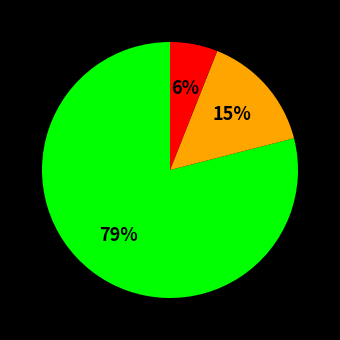

To the nearest percent, what is the difference between the largest and smallest slice percentages?

73%